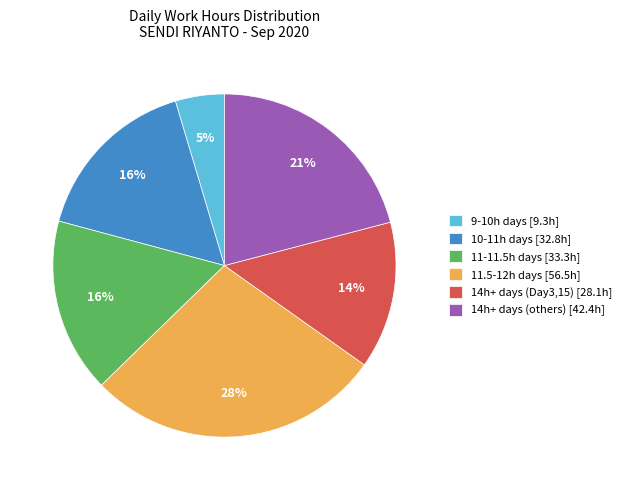

Approximately how many times larger is the value at 11-11.5h days [33.3h] compared to 10-11h days [32.8h]?

1.0